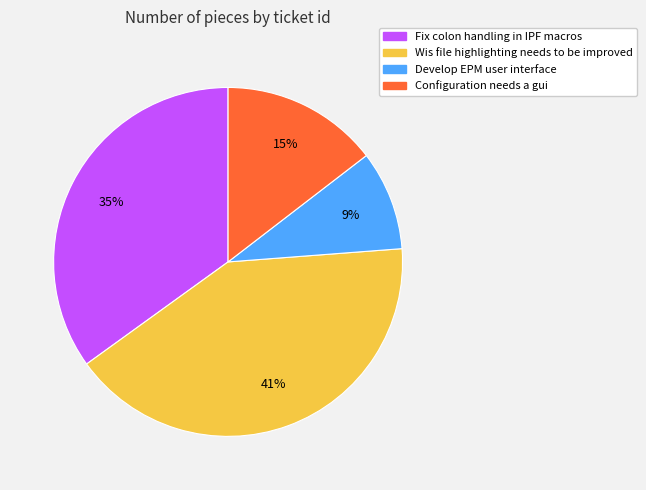

Count the number of slices in the pie.

4